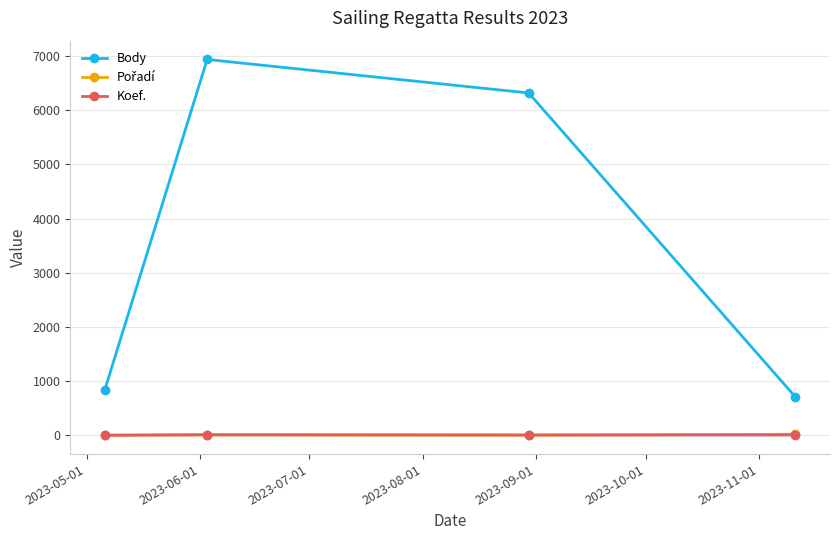

True or false: Koef. has more than 1 points higher than both neighbors.

False